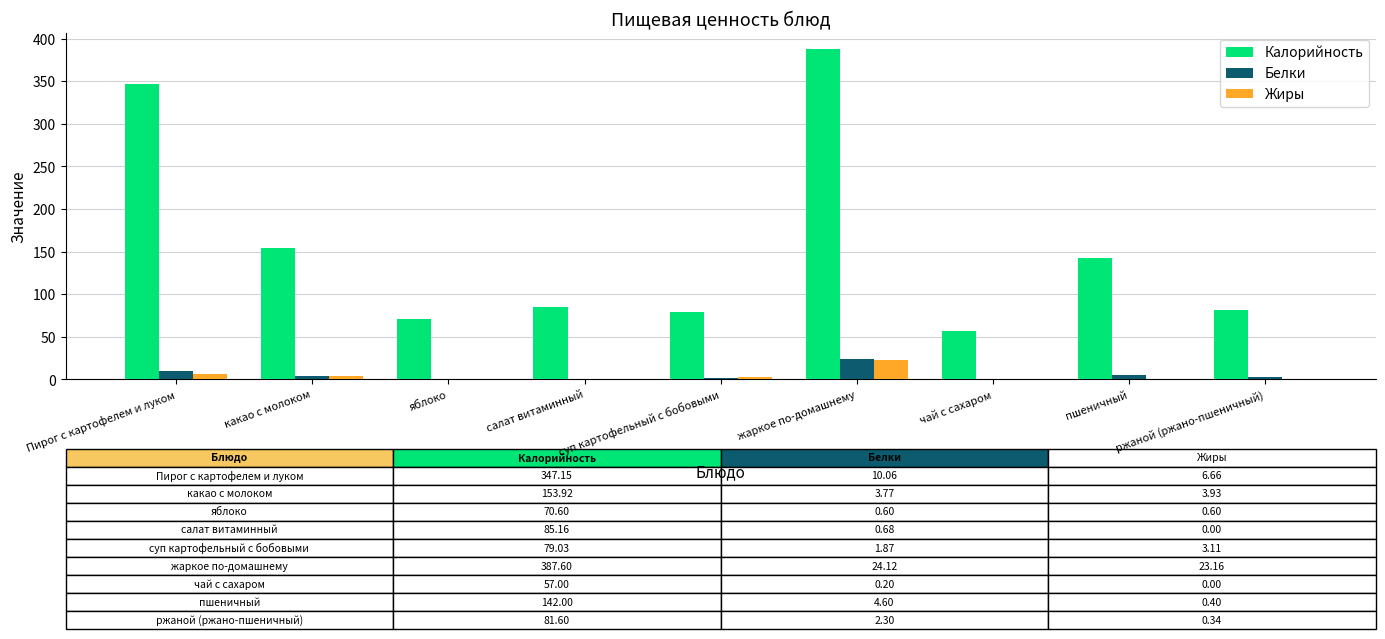

What is the average value of the Жиры series?

4.2